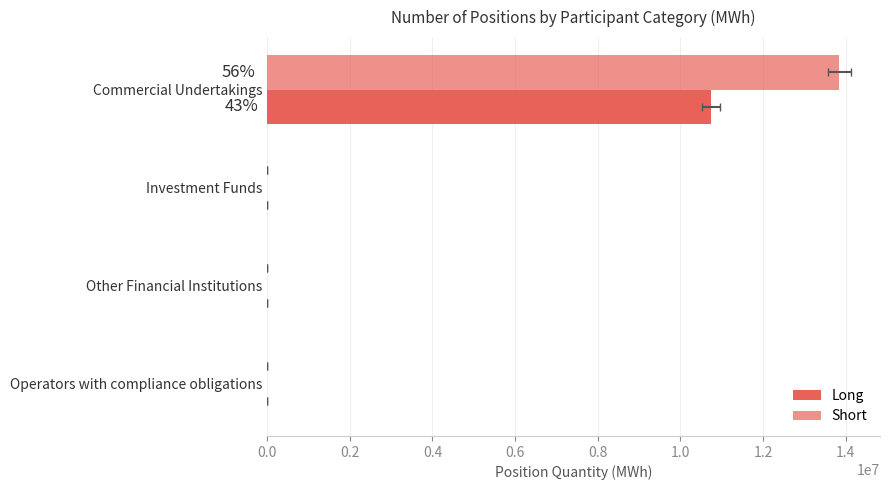

What is the sum of all Short values?

13850440